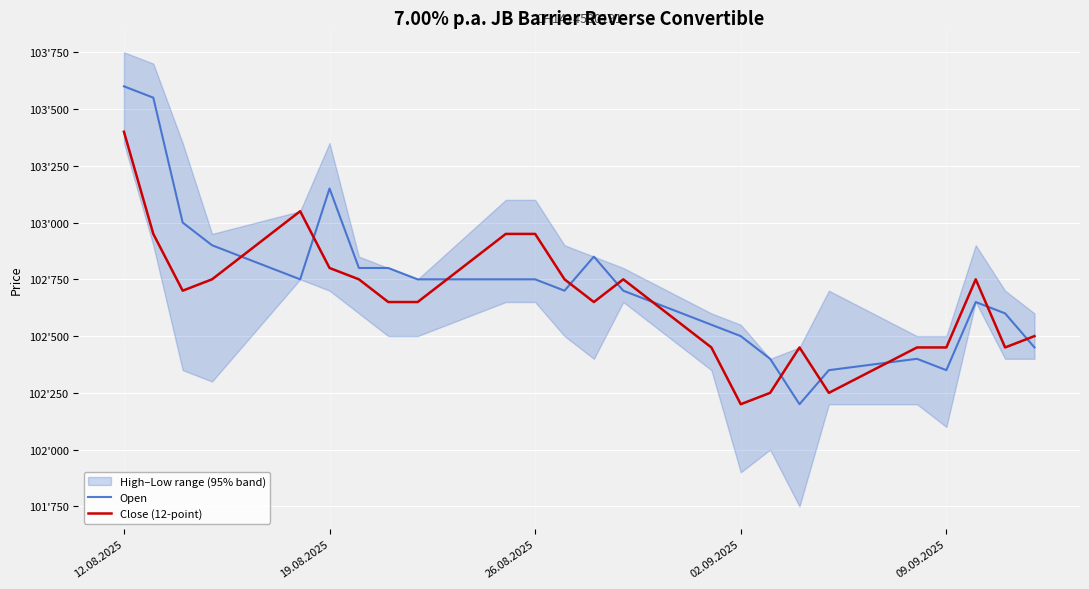

List the series in order of their peak value, lowest first.

Close (12-point), Open